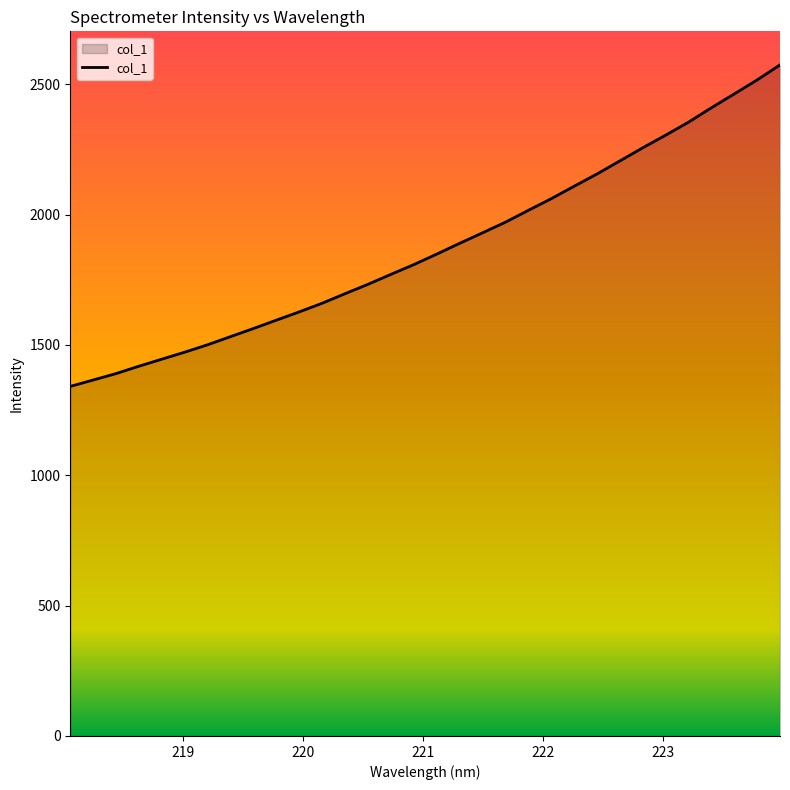

What is the minimum value shown in the chart?

1341.1